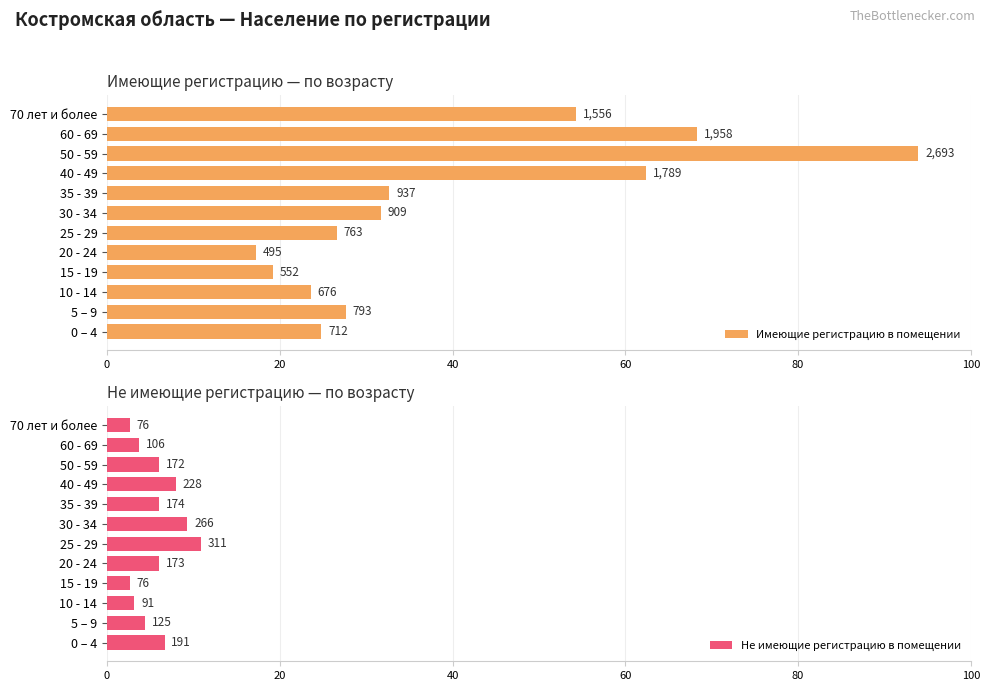

Reading right to left, what are all the values shown in this chart?

Имеющие регистрацию в помещении: 54.3	68.3	93.9	62.4	32.7	31.7	26.6	17.3	19.2	23.6	27.6	24.8
Не имеющие регистрацию в помещении: 2.6	3.7	6.0	7.9	6.1	9.3	10.8	6.0	2.6	3.2	4.4	6.7